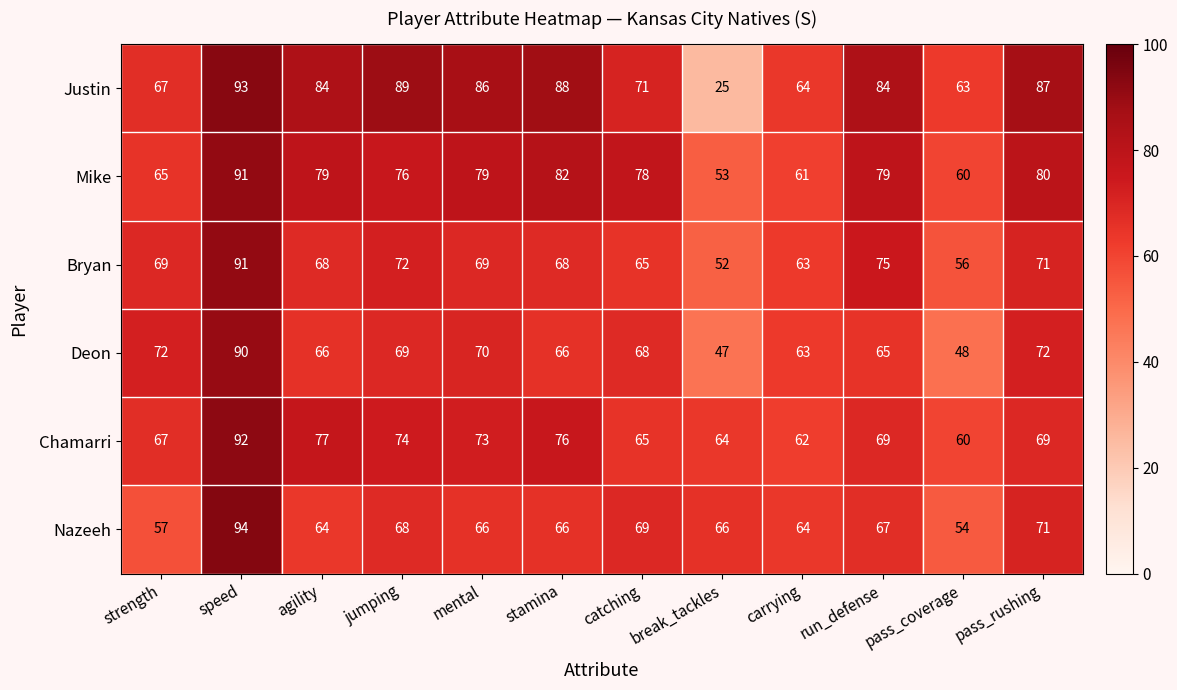

At how many categories does at least one series exceed 26?

12